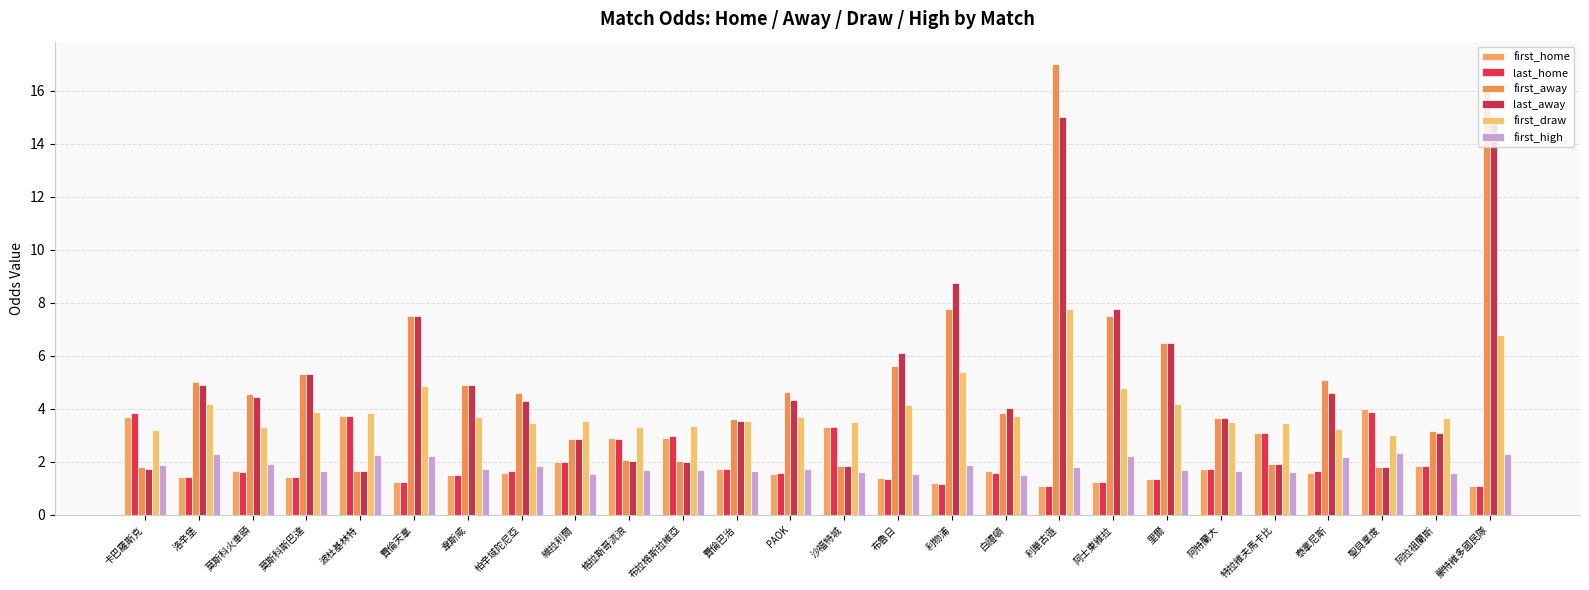

Between 洛辛堡 and 格拉斯哥流浪, which series saw the biggest shift?

first_away